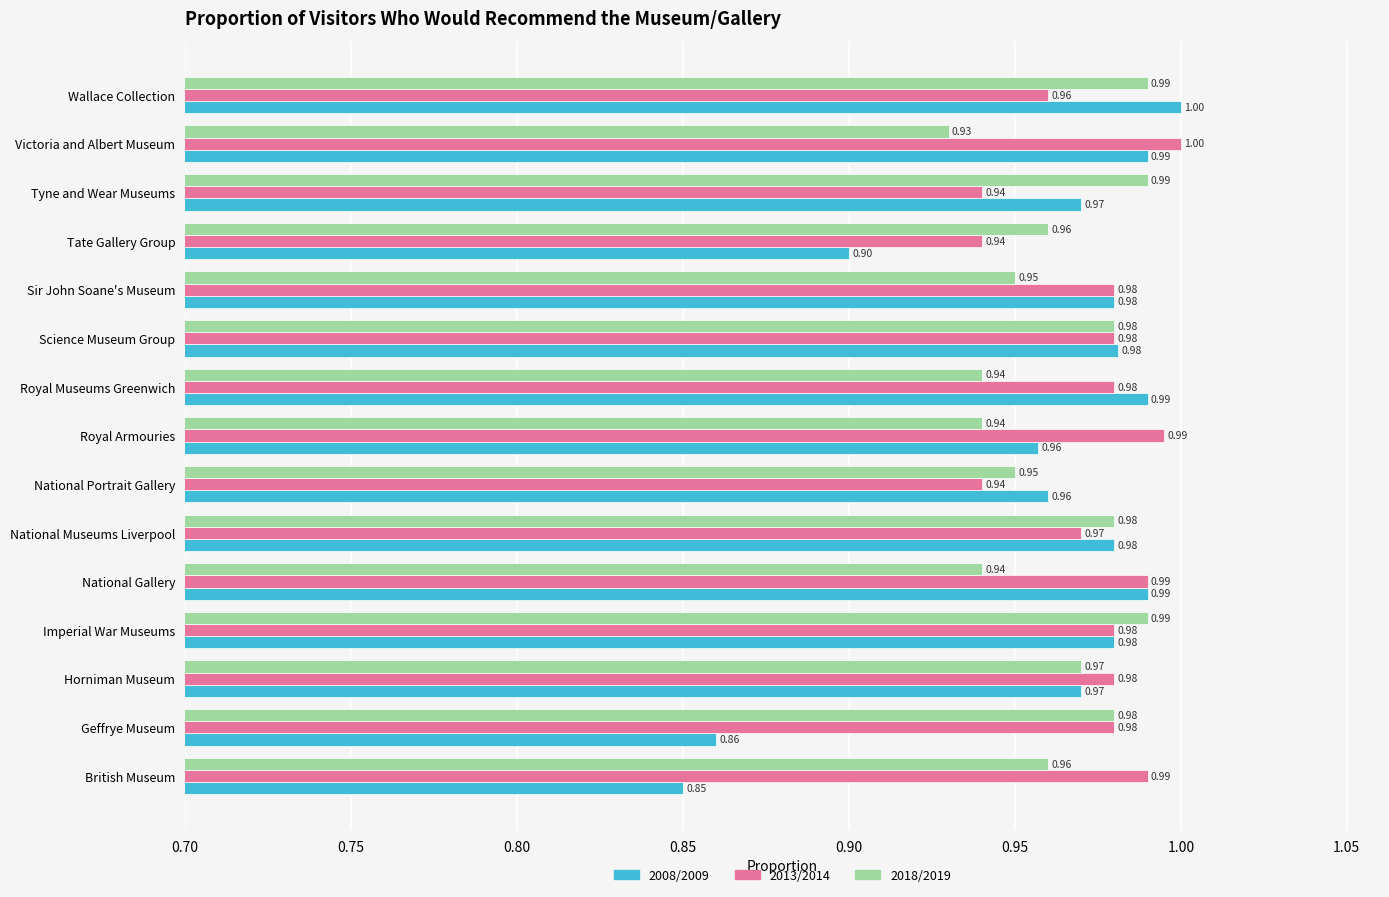

Where is 2018/2019 nearest to the value 0?

Victoria and Albert Museum